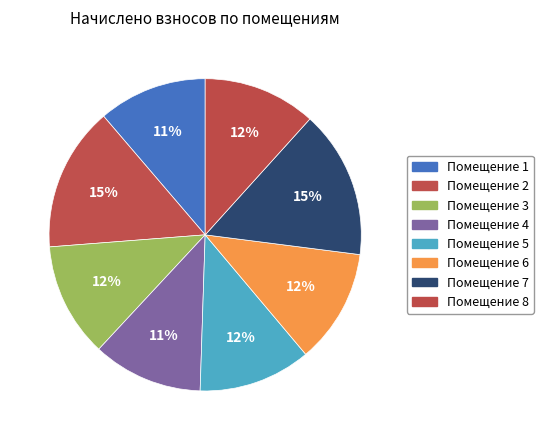

Which slice is the largest?

7